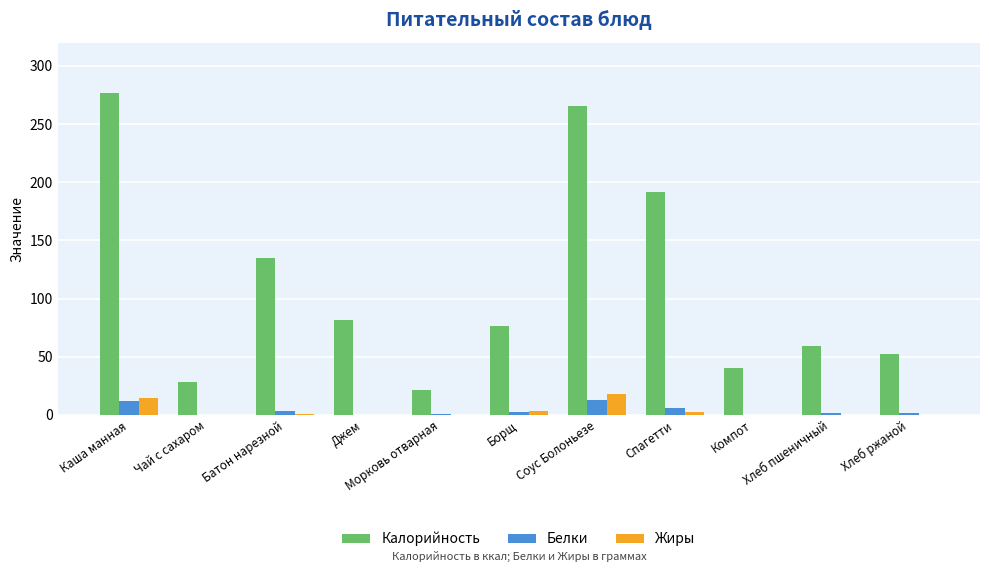

What is the average value of the Белки series?

3.8